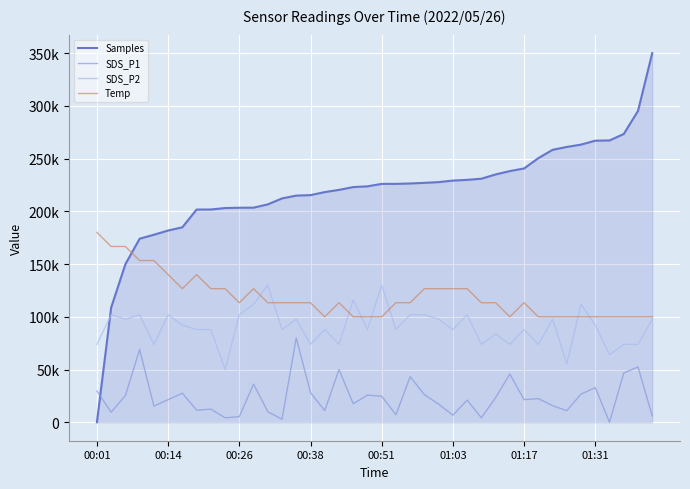

Which category has the highest value in the Temp series?

00:01